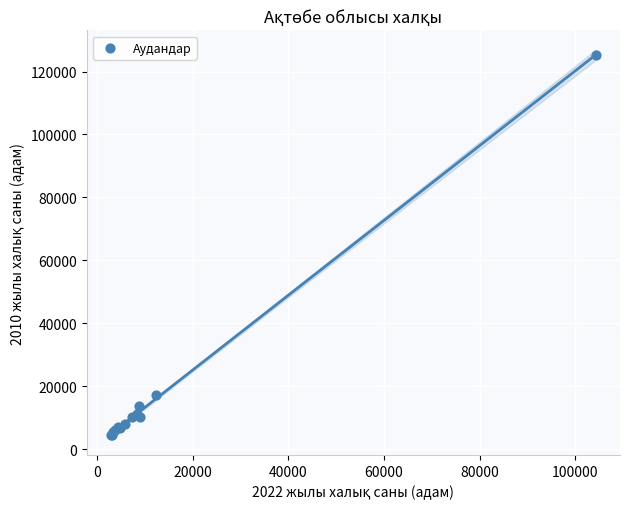

What Y value in the scatter plot is closest to 64812?

17069